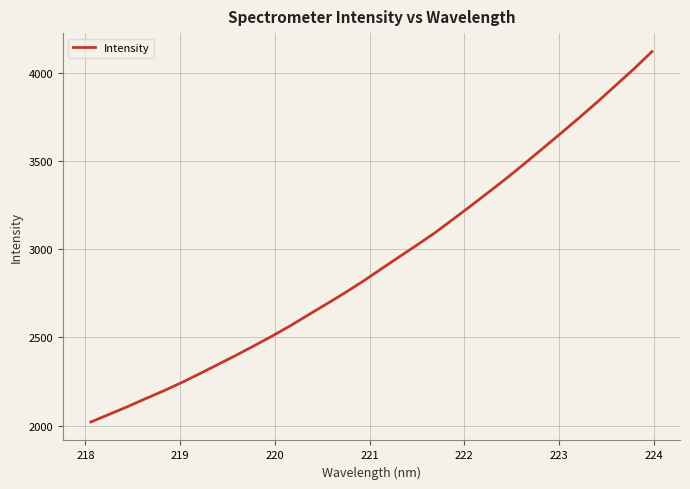

Reading right to left, transcribe all the data shown in this chart.

4118.9	4020.8	3928.3	3835.6	3746.4	3659.5	3573.9	3488.8	3405.0	3325.3	3246.4	3169.0	3092.6	3022.7	2954.5	2885.6	2816.1	2750.9	2688.6	2627.3	2565.3	2507.2	2452.1	2397.9	2345.8	2294.1	2243.5	2196.3	2152.1	2106.7	2063.5	2020.9